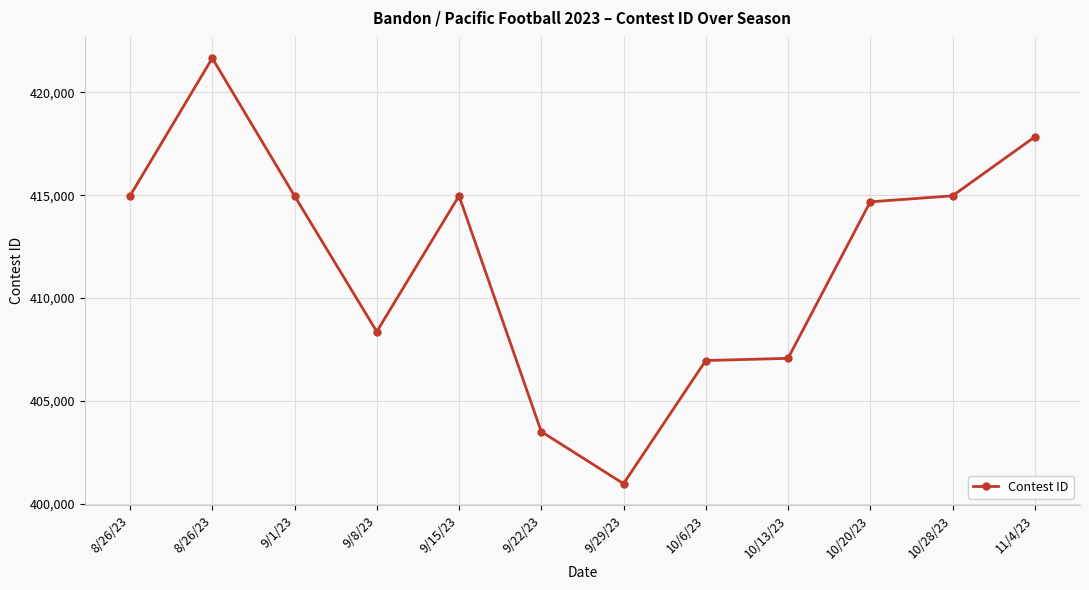

Reading right to left, what are all the values shown in this chart?

417835	414972	414679	407074	406969	400985	403515	414971	408372	414969	421661	414970